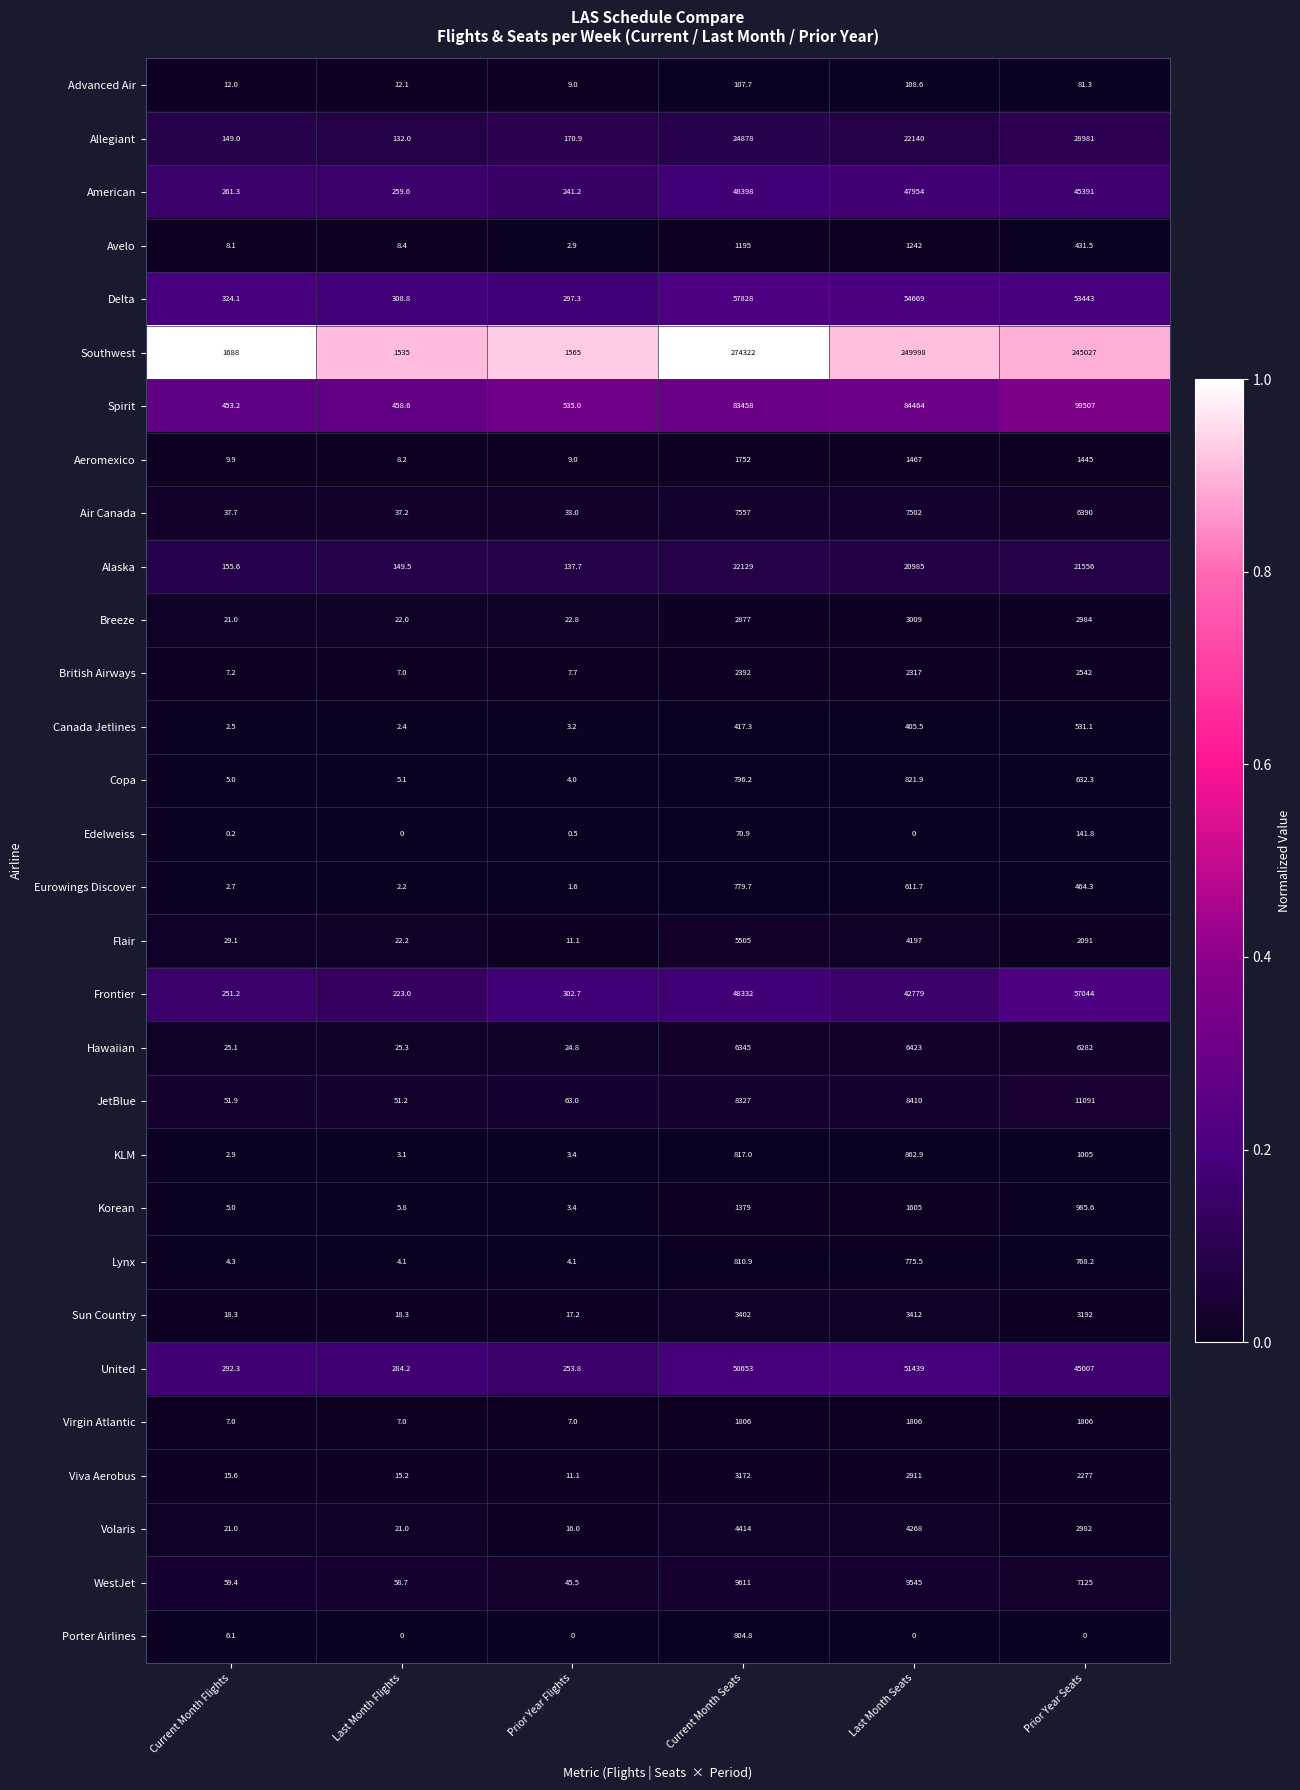

Is it true that Viva Aerobus equals 7.8 at Last Month Flights?

False